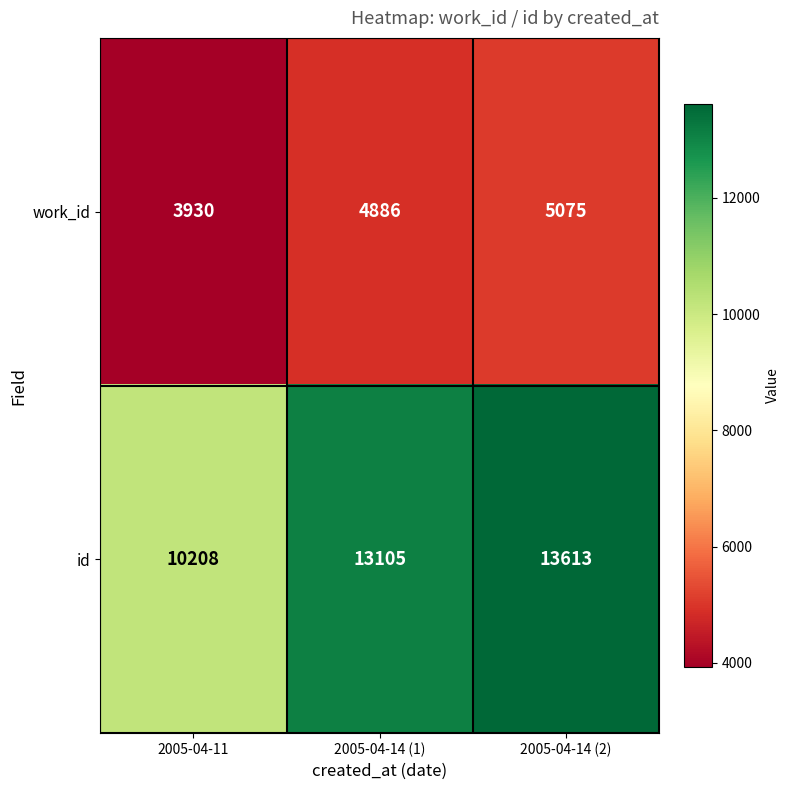

Which series has the largest range (max minus min)?

id